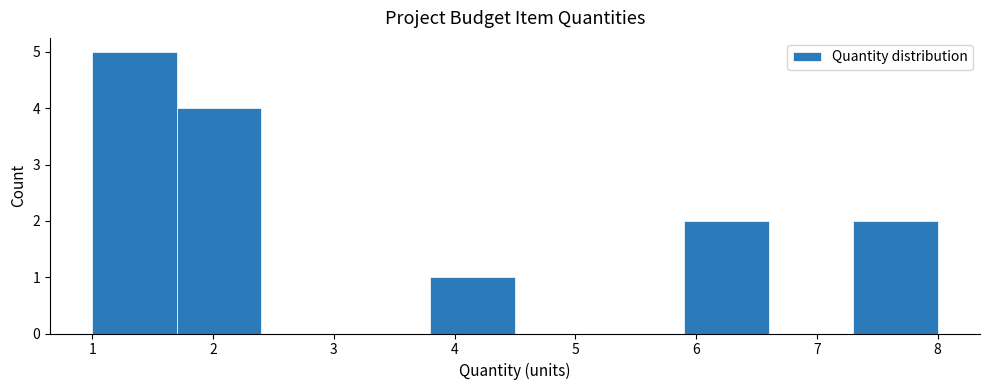

Reading left to right, transcribe this chart: for each bar, give the range it covers on the x-axis and its height. The values are not printed on the chart, so give them approximately, as read against the axis.

1.0 to 1.7: 5
1.7 to 2.4: 4
2.4 to 3.1: 0
3.1 to 3.8: 0
3.8 to 4.5: 1
4.5 to 5.2: 0
5.2 to 5.9: 0
5.9 to 6.6: 2
6.6 to 7.3: 0
7.3 to 8.0: 2